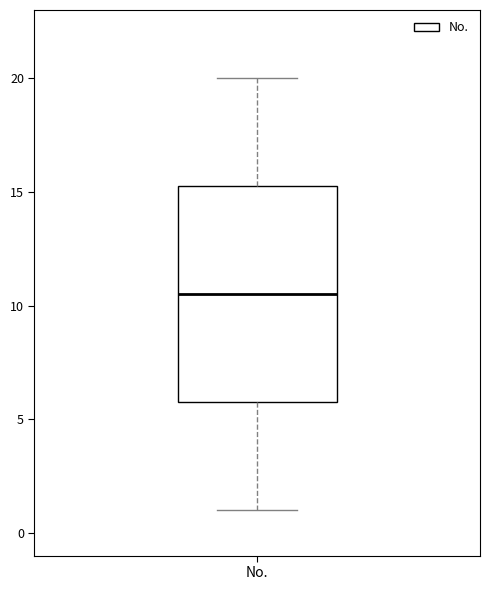

Transcribe this box plot: give where the median line is, the range the box spans, and where the two whiskers end, as read against the y-axis. The values are not printed on the chart, so give them approximately, as read against the axis.

median 10.5, box 6.0 to 15.5, whiskers 1.0 to 20.0